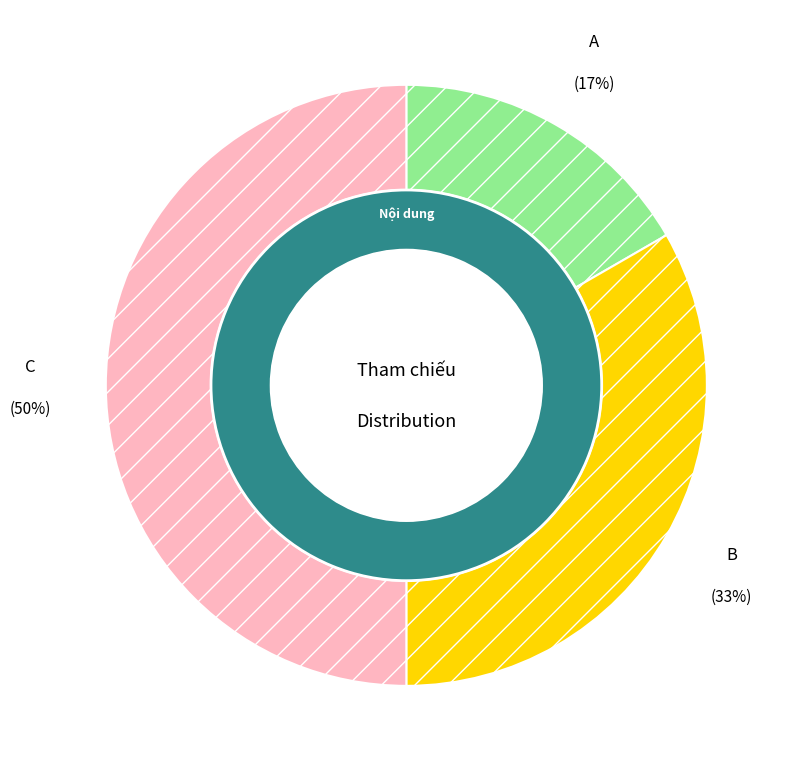

What is the change in value from A to B?

+1